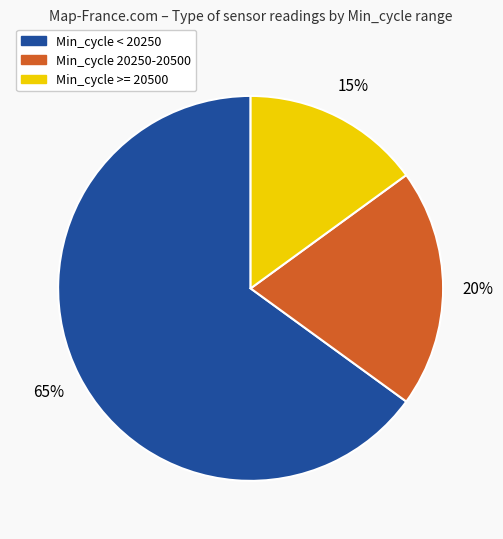

To the nearest percent, what is the average slice percentage?

33%